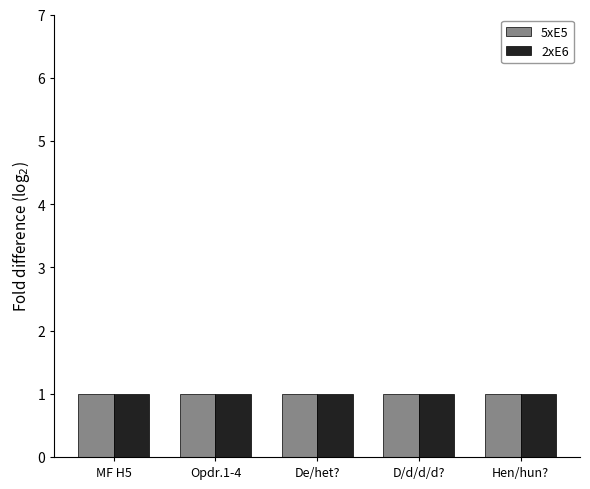

What is the total value across all series at Hen/hun??

2.0